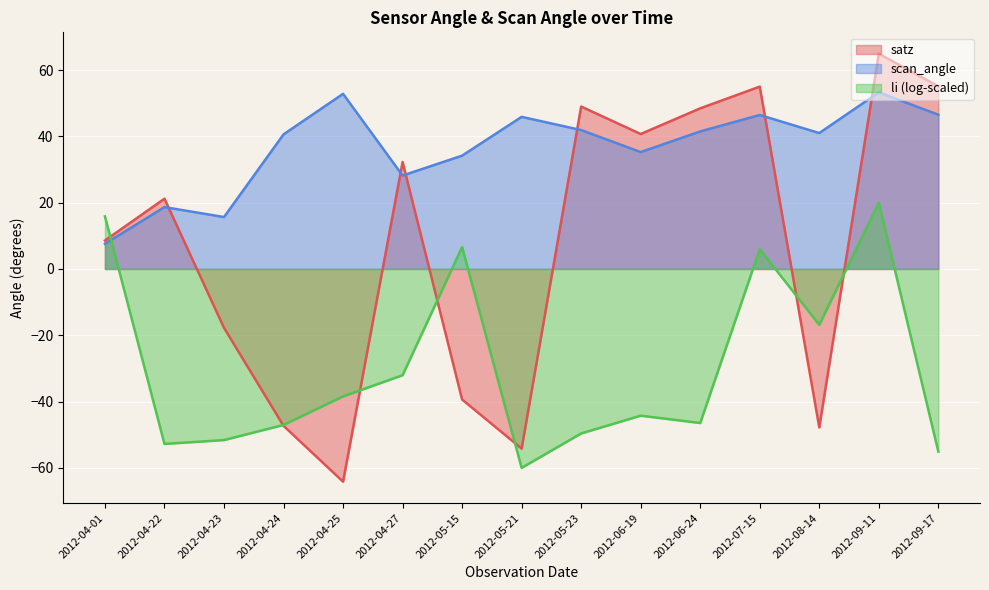

What is the minimum value shown in the chart?

-64.2